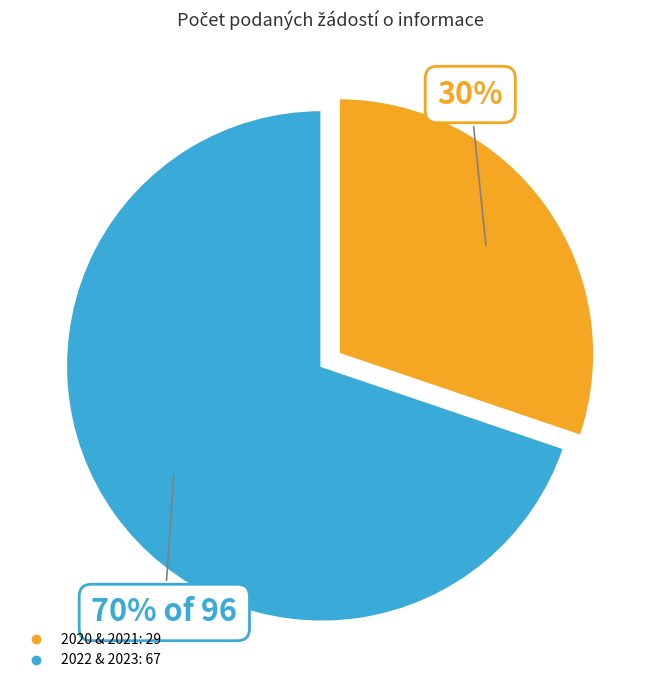

How many segments does this pie chart have?

2